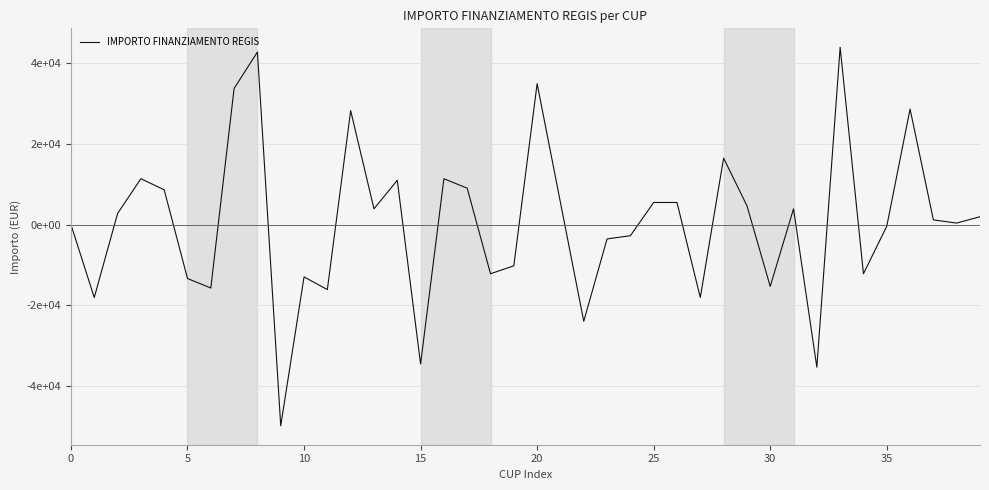

Is this an area chart (filled region under the line)?

No